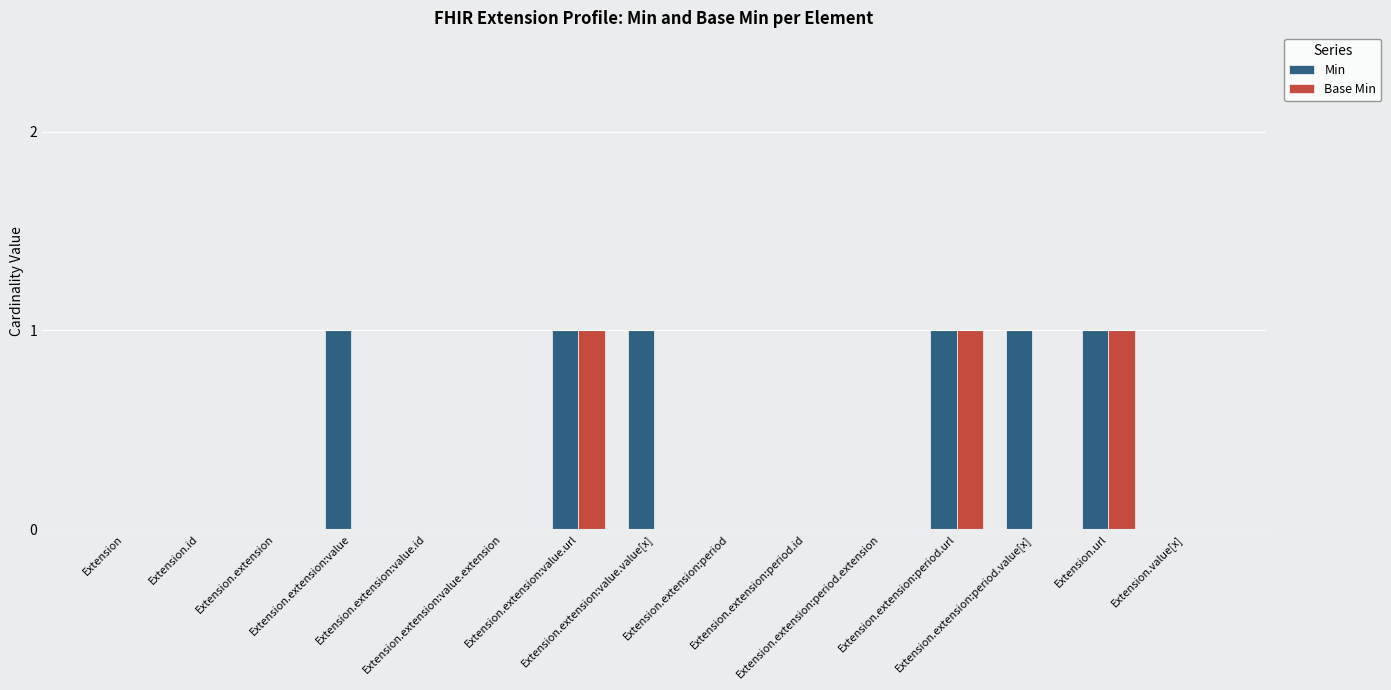

Read the Min value at Extension.extension:value.

1